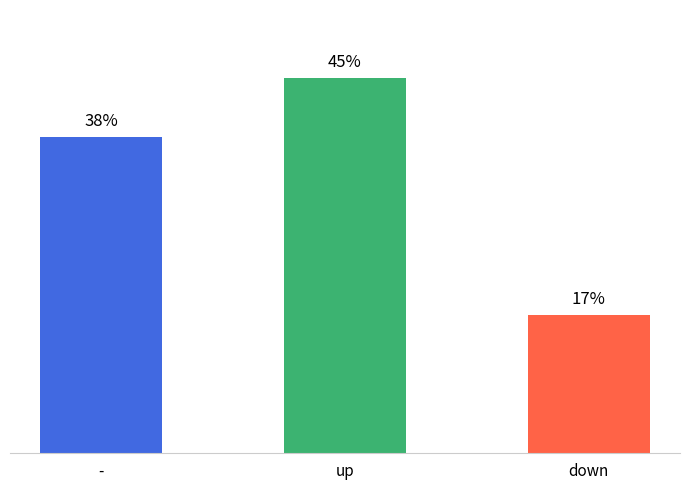

True or false: the data shows 11.1 at -.

False